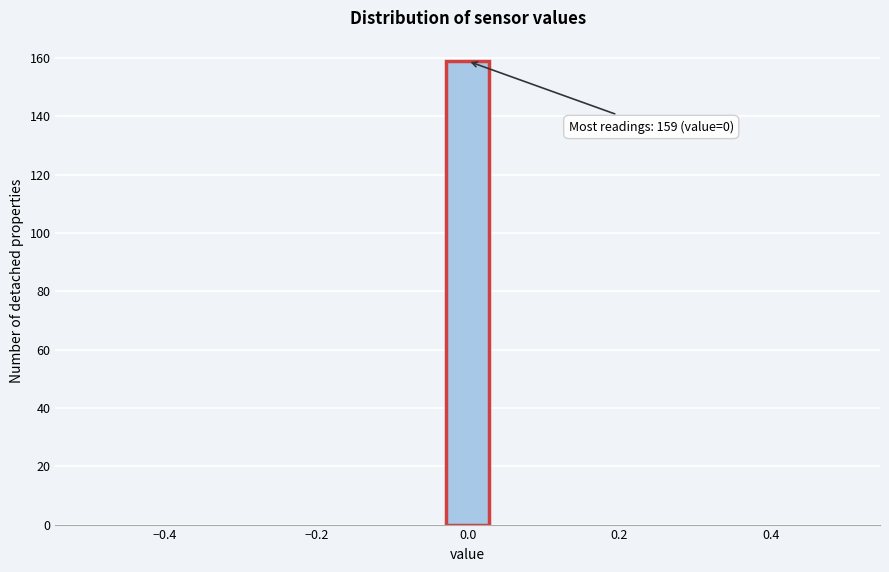

Read against the x-axis, roughly where is the centre of the tallest bar?

0.00